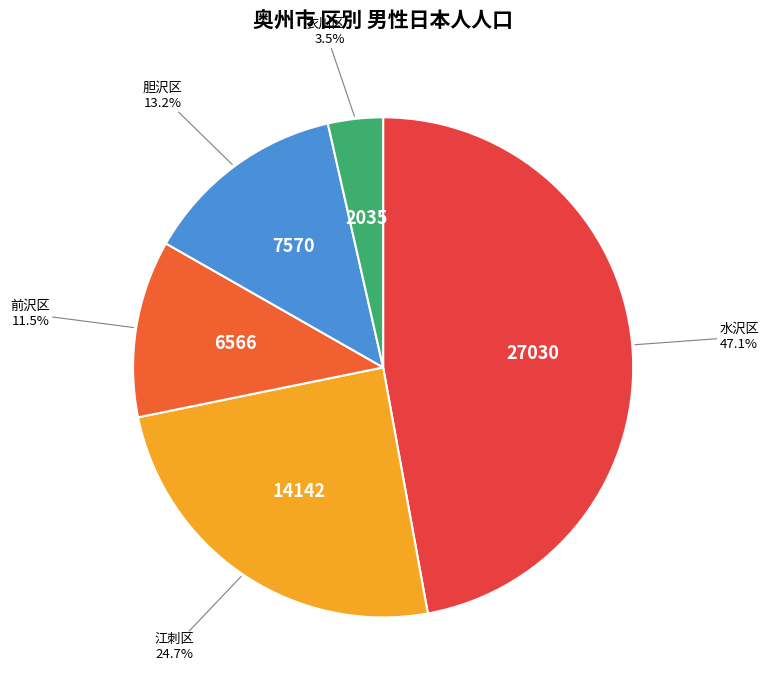

Which category has the smallest portion of the pie?

衣川区